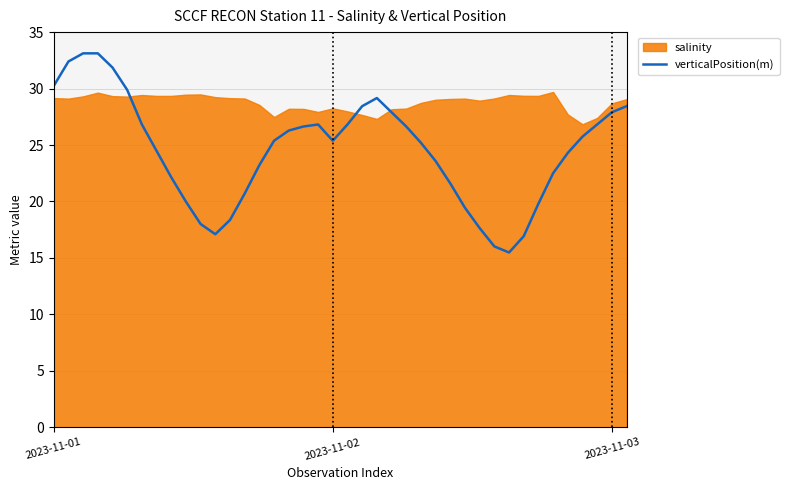

Where is the data nearest to the value 24?

35